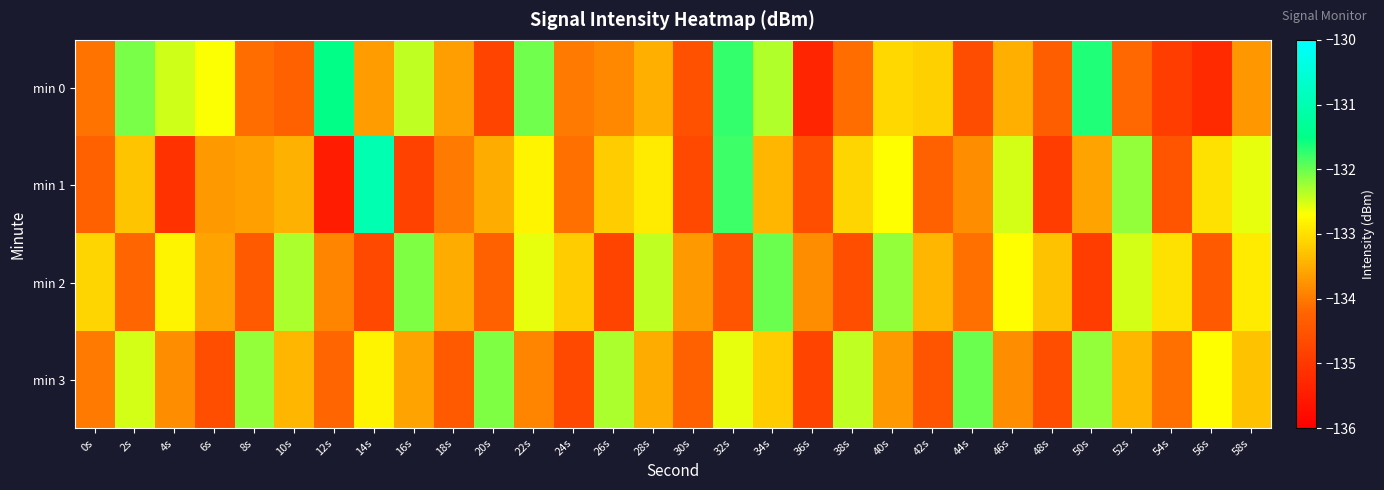

Reading left to right, list all the values displayed in this chart.

min 0: 0s=-134.1	2s=-132.1	4s=-132.5	6s=-132.7	8s=-134.1	10s=-134.3	12s=-131.5	14s=-133.7	16s=-132.4	18s=-133.6	20s=-134.8	22s=-132.0	24s=-134.0	26s=-133.8	28s=-133.5	30s=-134.6	32s=-131.7	34s=-132.3	36s=-135.3	38s=-134.1	40s=-133.1	42s=-133.2	44s=-134.6	46s=-133.5	48s=-134.3	50s=-131.7	52s=-134.2	54s=-134.9	56s=-135.2	58s=-133.7
min 1: 0s=-134.3	2s=-133.3	4s=-135.1	6s=-133.7	8s=-133.6	10s=-133.5	12s=-135.5	14s=-131.0	16s=-134.8	18s=-134.0	20s=-133.5	22s=-132.8	24s=-134.1	26s=-133.2	28s=-132.9	30s=-134.7	32s=-131.8	34s=-133.4	36s=-134.6	38s=-133.1	40s=-132.7	42s=-134.3	44s=-133.8	46s=-132.5	48s=-134.9	50s=-133.6	52s=-132.2	54s=-134.5	56s=-133.0	58s=-132.6
min 2: 0s=-133.1	2s=-134.2	4s=-132.8	6s=-133.6	8s=-134.4	10s=-132.3	12s=-133.9	14s=-134.7	16s=-132.1	18s=-133.5	20s=-134.3	22s=-132.6	24s=-133.2	26s=-134.8	28s=-132.4	30s=-133.7	32s=-134.5	34s=-132.0	36s=-133.8	38s=-134.6	40s=-132.2	42s=-133.4	44s=-134.1	46s=-132.7	48s=-133.3	50s=-134.9	52s=-132.5	54s=-133.0	56s=-134.4	58s=-132.9
min 3: 0s=-134.0	2s=-132.5	4s=-133.8	6s=-134.6	8s=-132.2	10s=-133.4	12s=-134.2	14s=-132.8	16s=-133.6	18s=-134.4	20s=-132.1	22s=-133.9	24s=-134.7	26s=-132.3	28s=-133.5	30s=-134.3	32s=-132.6	34s=-133.2	36s=-134.8	38s=-132.4	40s=-133.7	42s=-134.5	44s=-132.0	46s=-133.8	48s=-134.6	50s=-132.2	52s=-133.4	54s=-134.1	56s=-132.7	58s=-133.3